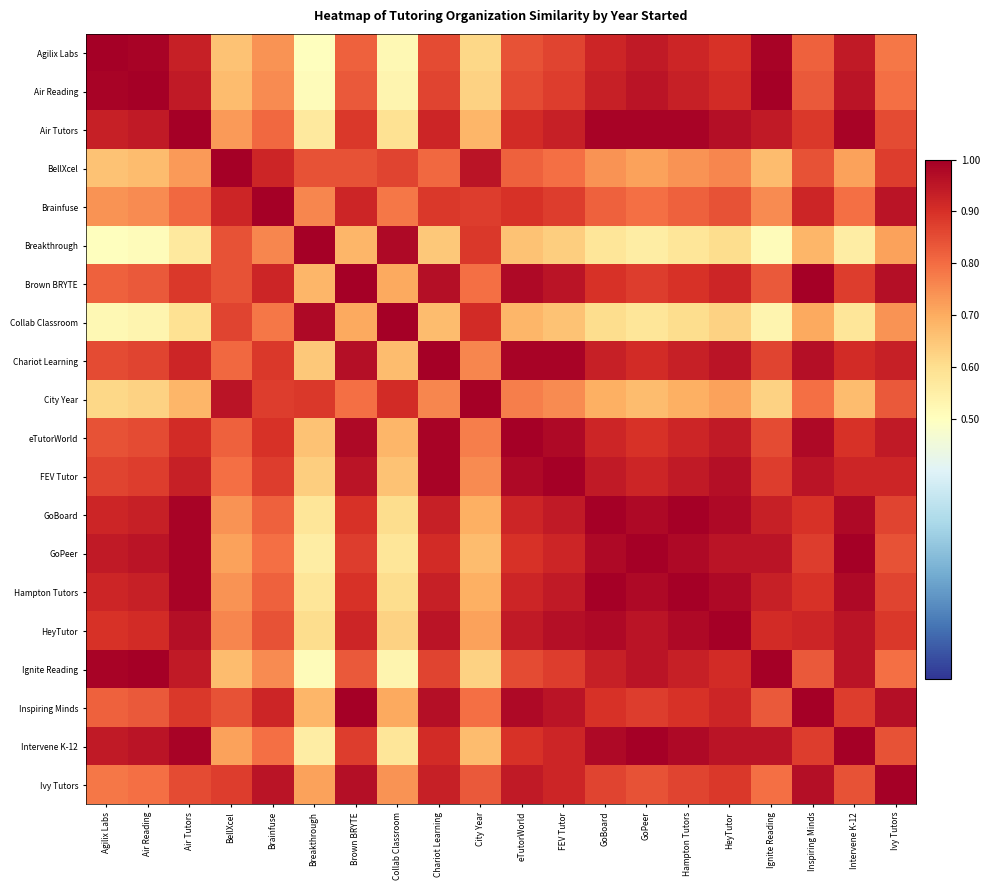

At which category is the sum across all series the highest?

Chariot Learning